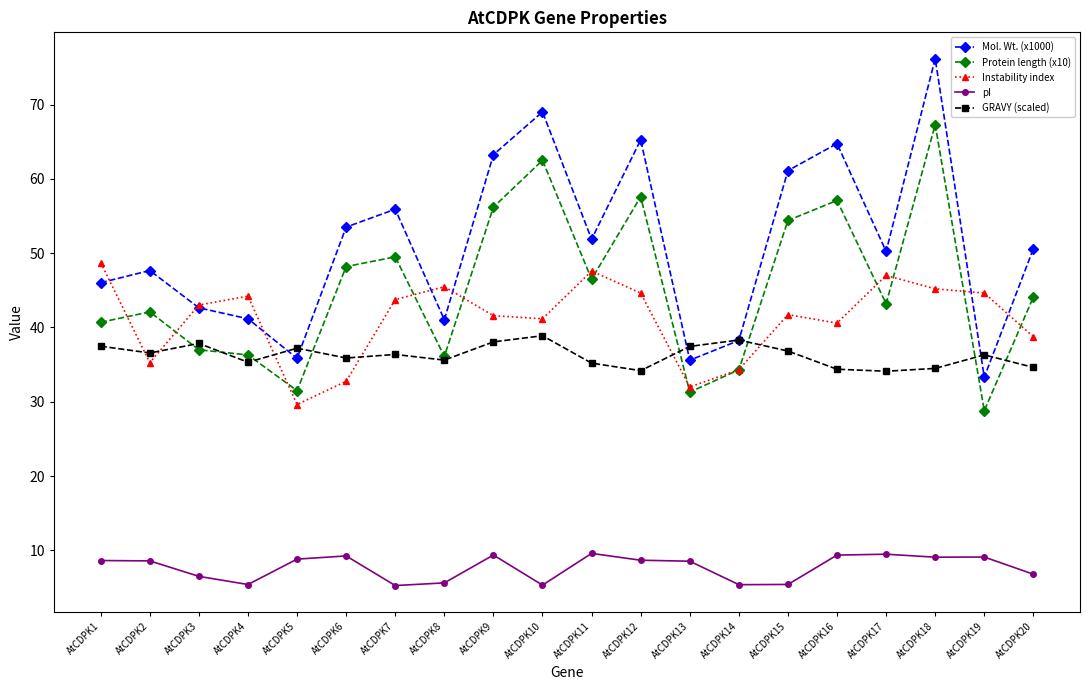

Is it true that GRAVY (scaled) equals 36.3 at AtCDPK19?

True